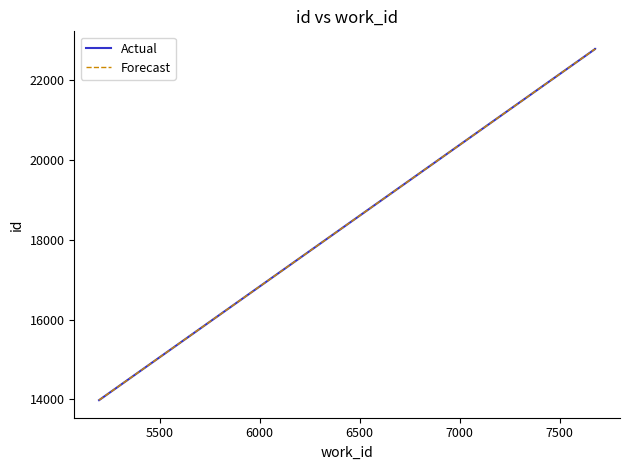

What is the highest value of the Actual series?

22778